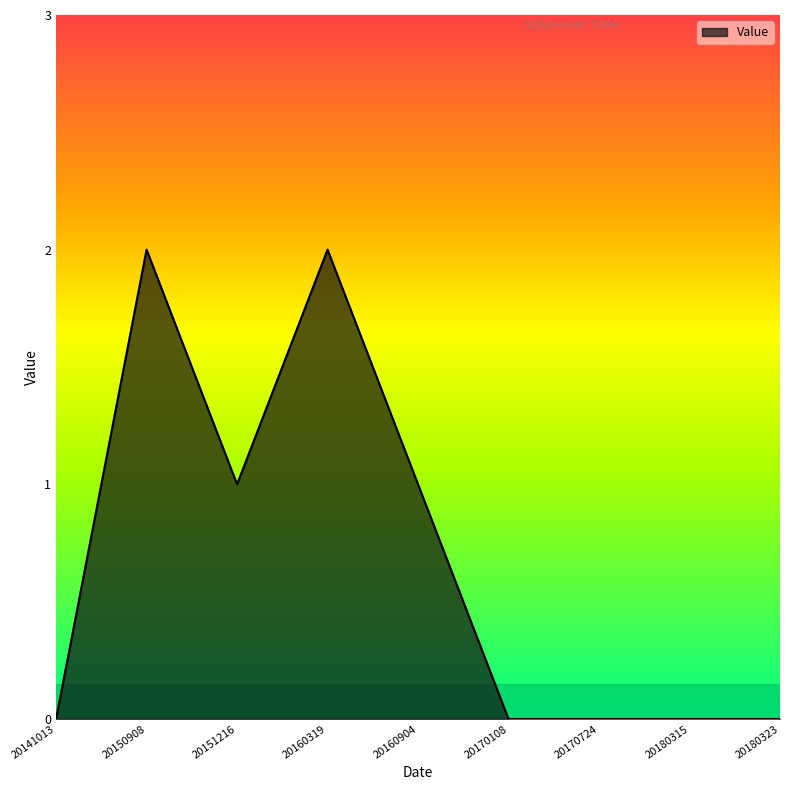

The value at 20160904 is 1. True or false?

True